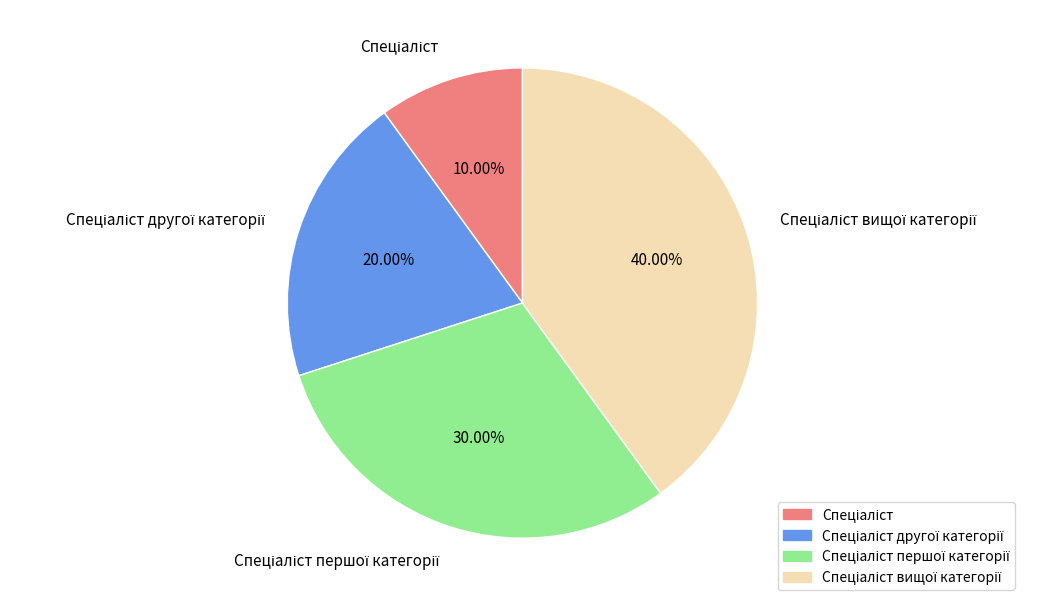

Is there a majority slice in this chart?

No